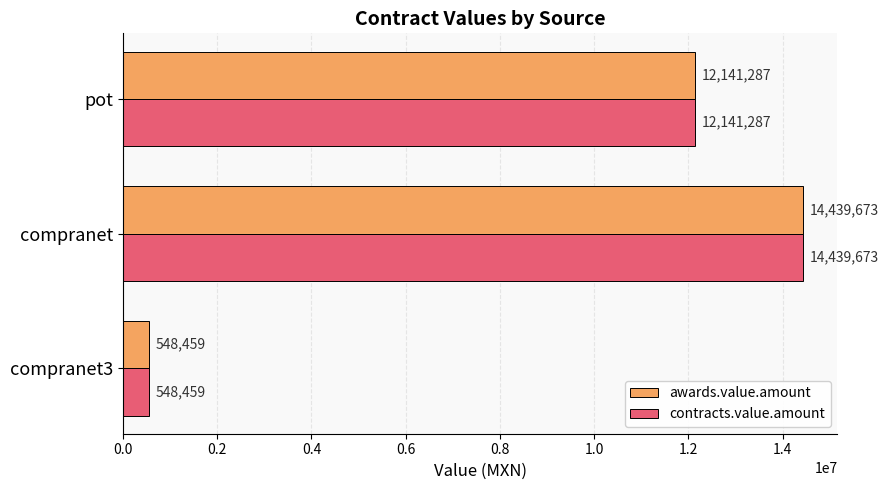

At which category is the sum across all series the highest?

compranet